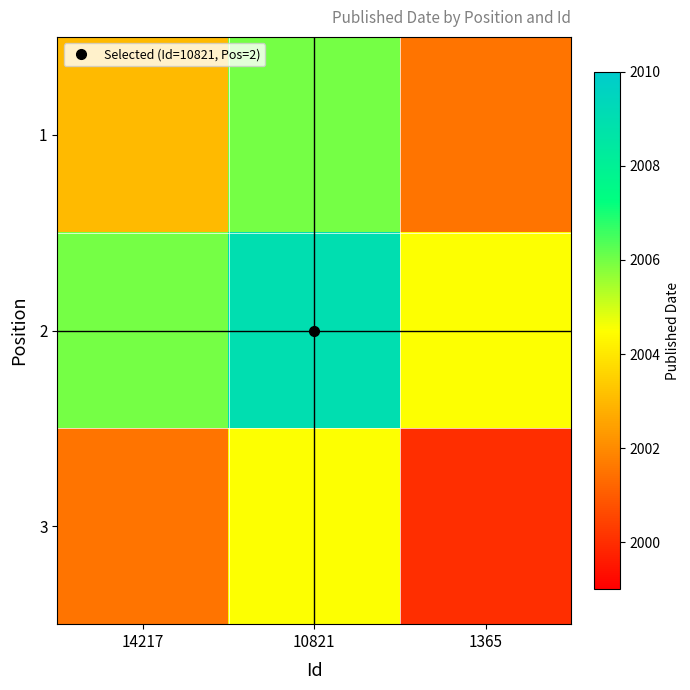

How many data points does each series have?

3